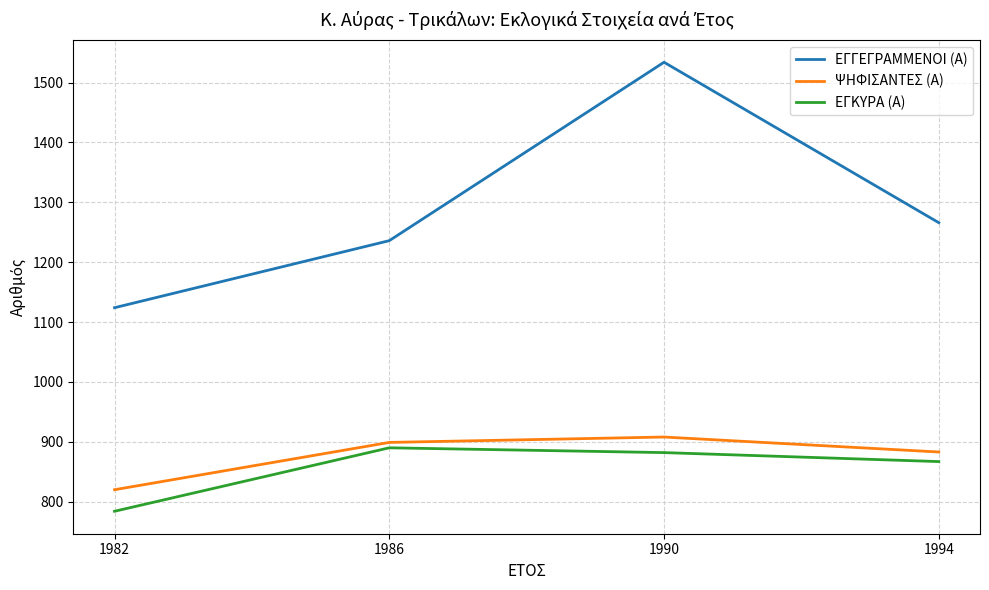

Which series has the largest range (max minus min)?

ΕΓΓΕΓΡΑΜΜΕΝΟΙ (Α)